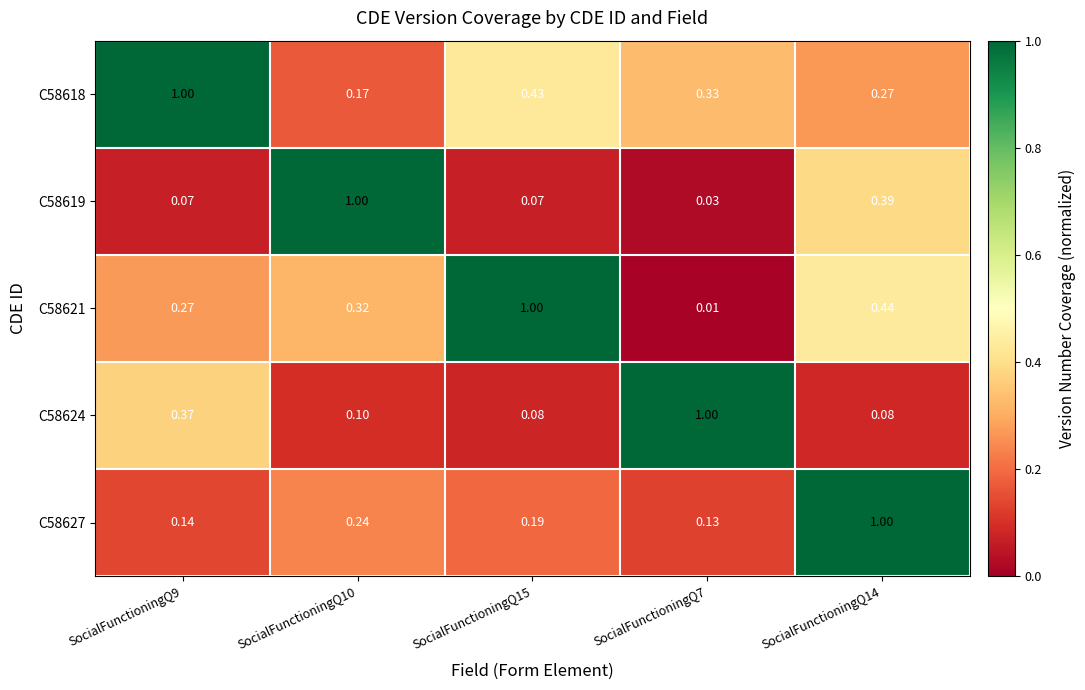

Is the value of C58624 at SocialFunctioningQ7 greater than the value of C58619 at SocialFunctioningQ9?

Yes